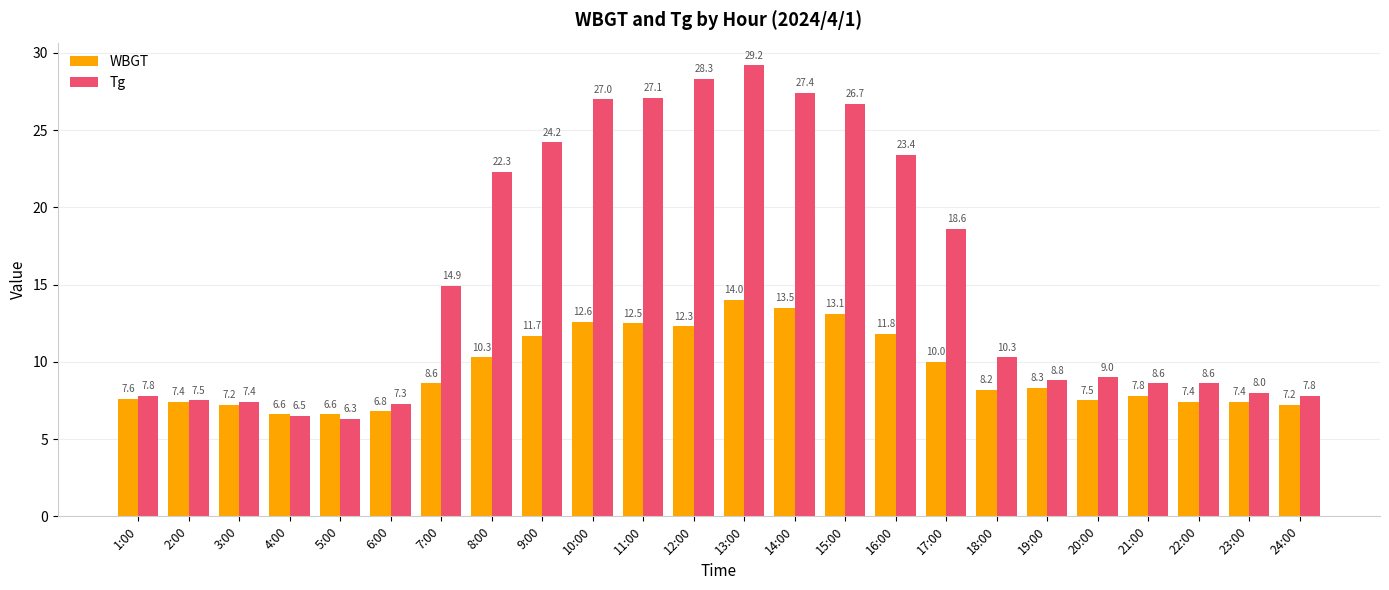

How many bars are there in total?

48